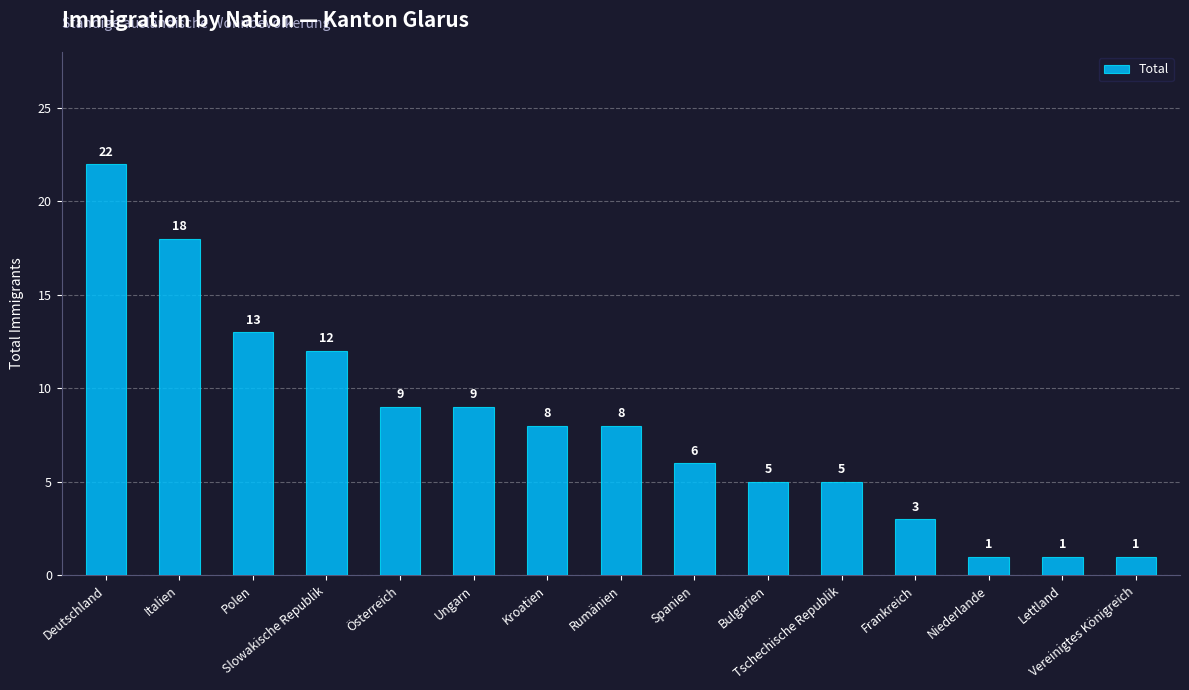

What is the greatest value displayed?

22